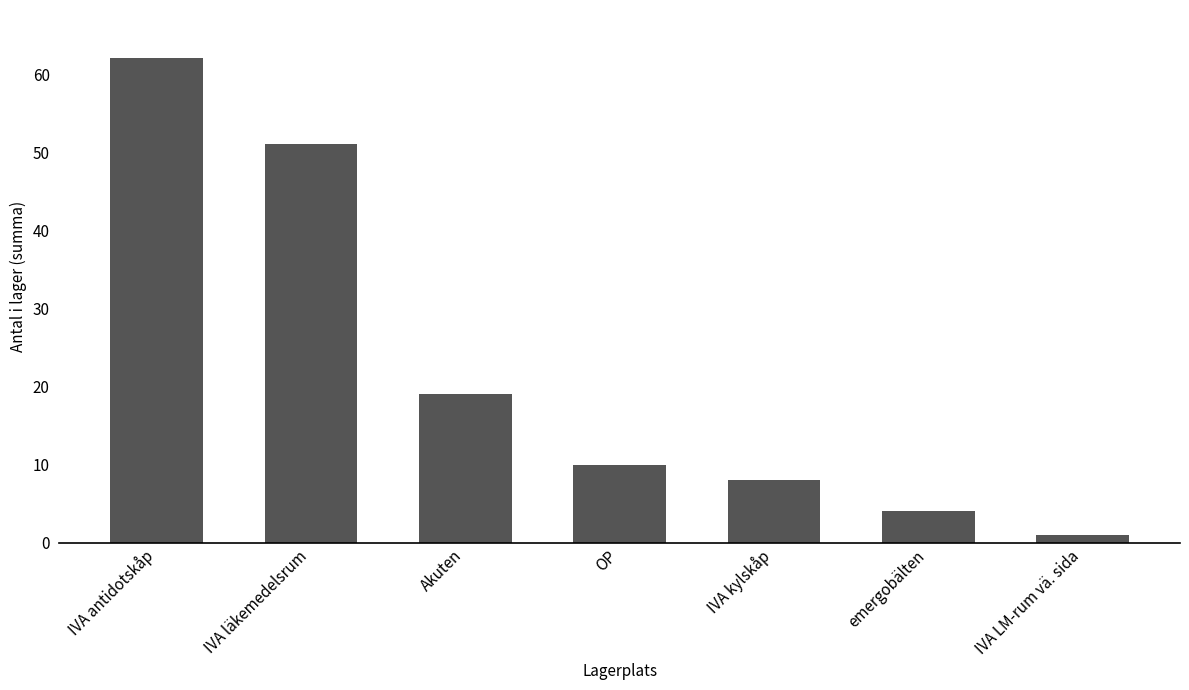

Which has a higher value, OP or Akuten?

Akuten